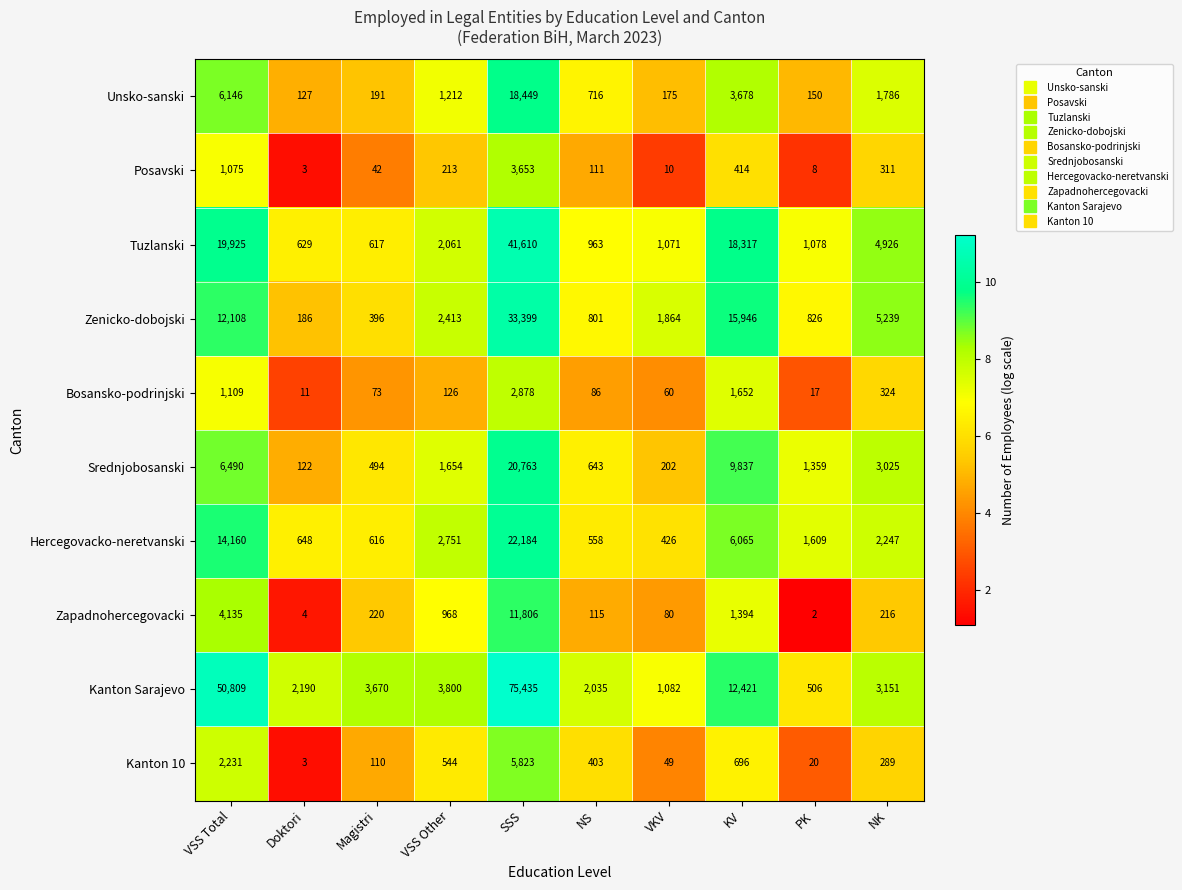

What is the maximum value for Zapadnohercegovacki?

11806